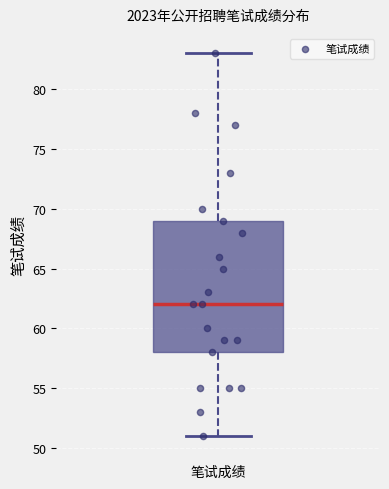

Transcribe this box plot: give where the median line is, the range the box spans, and where the two whiskers end, as read against the y-axis. The values are not printed on the chart, so give them approximately, as read against the axis.

median 62, box 58 to 69, whiskers 51 to 83